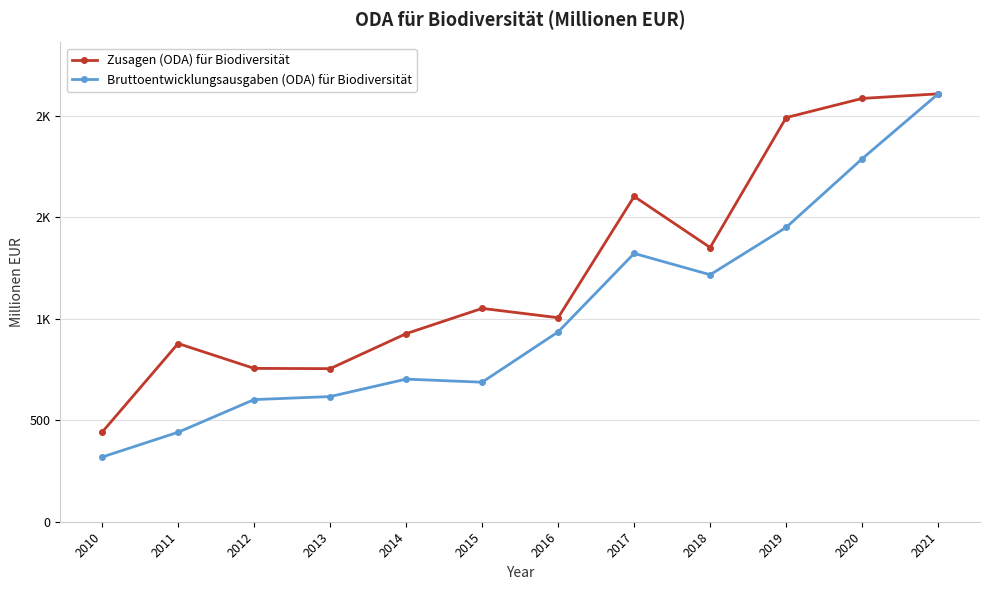

True or false: Zusagen (ODA) für Biodiversität and Bruttoentwicklungsausgaben (ODA) für Biodiversität intersect in this chart.

False